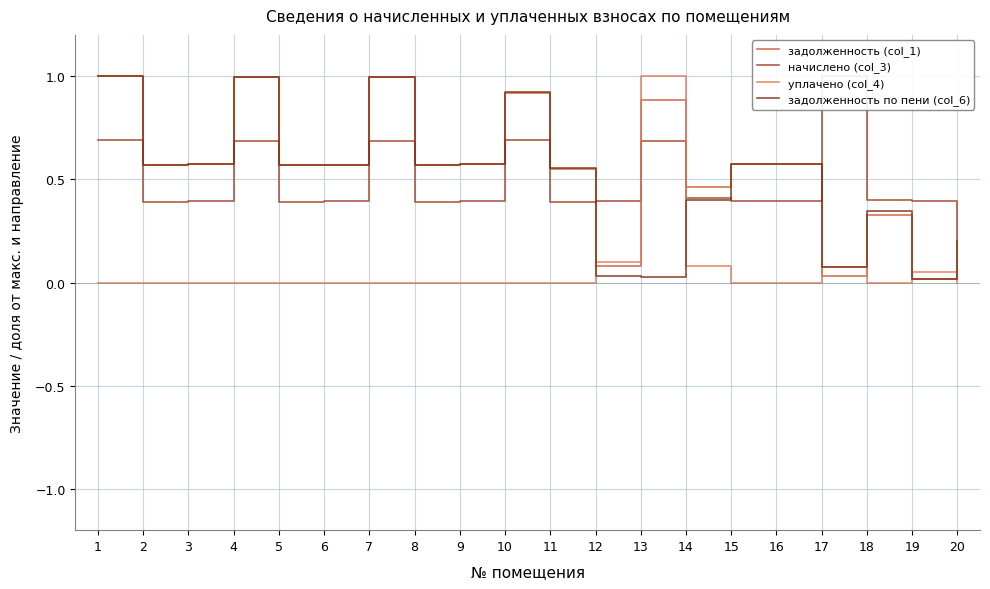

What is the total value across all series at 17?

1.2